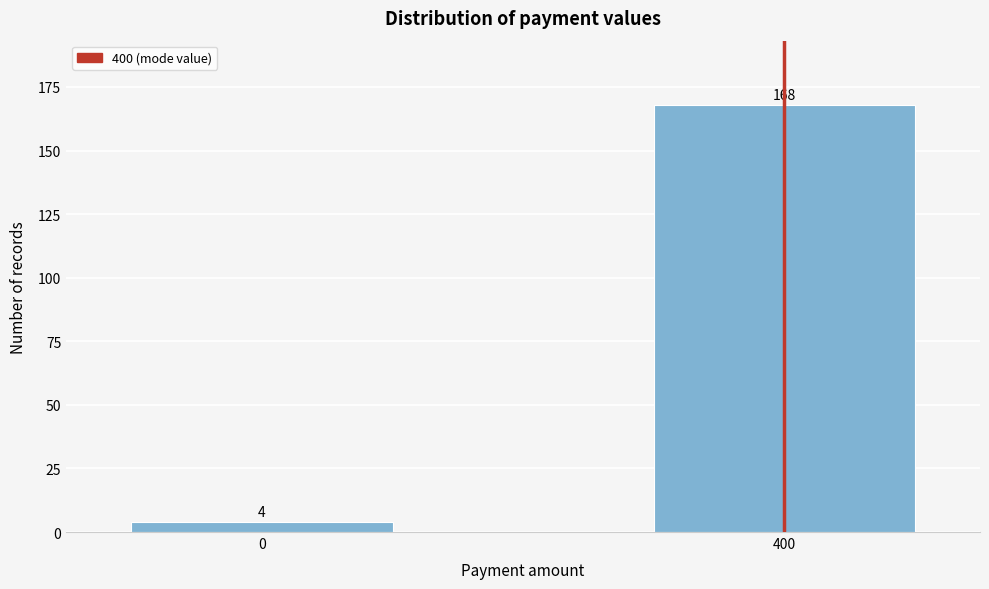

Reading left to right, transcribe all the data shown in this chart.

4	168